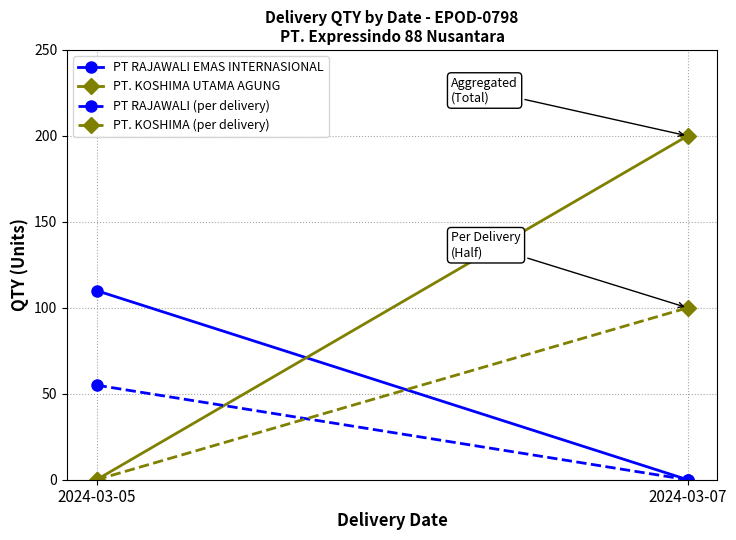

What is the highest value of the PT. KOSHIMA UTAMA AGUNG series?

200